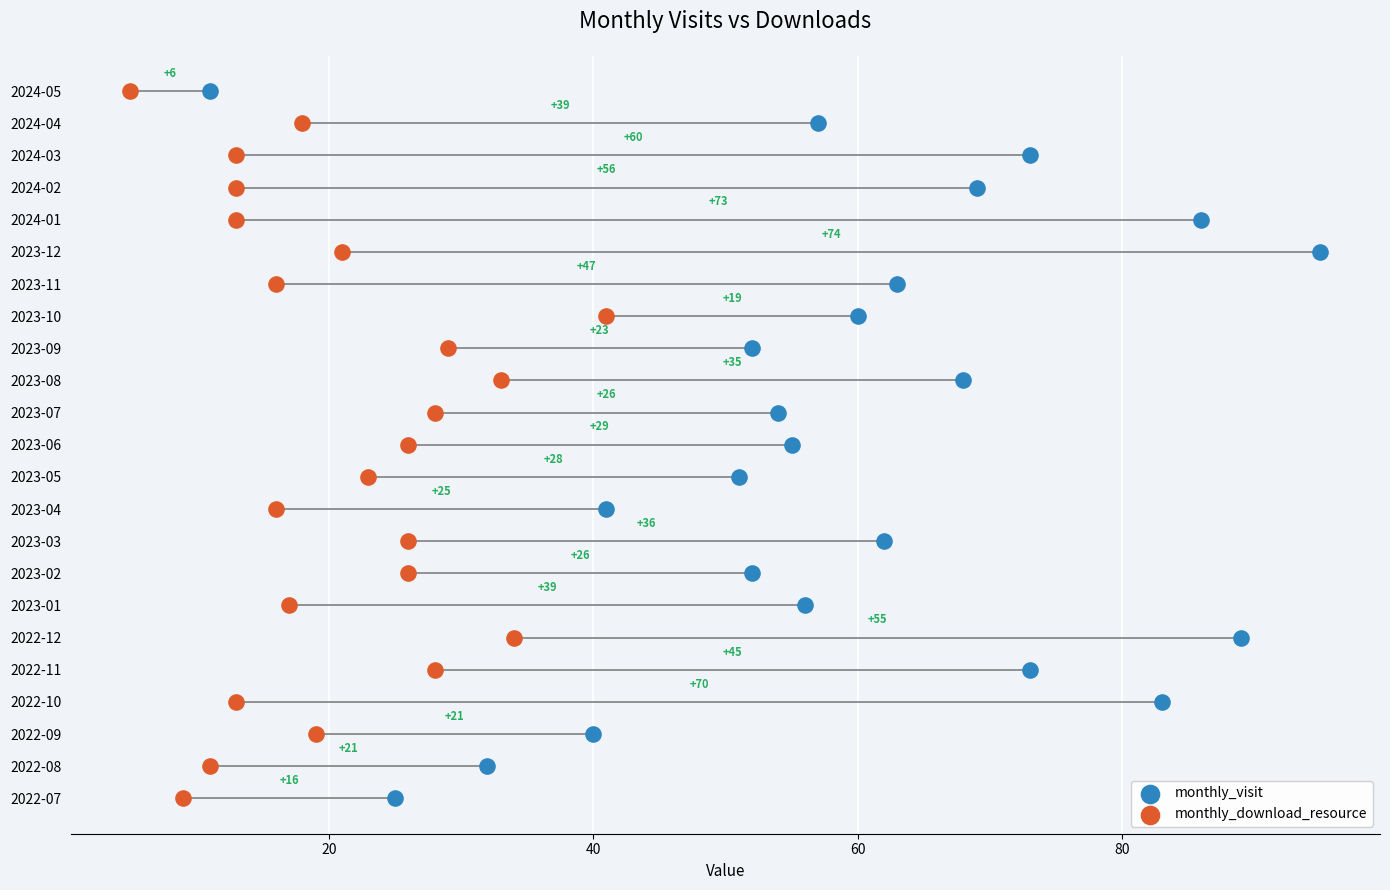

What are all the series names shown in the legend?

monthly_visit, monthly_download_resource